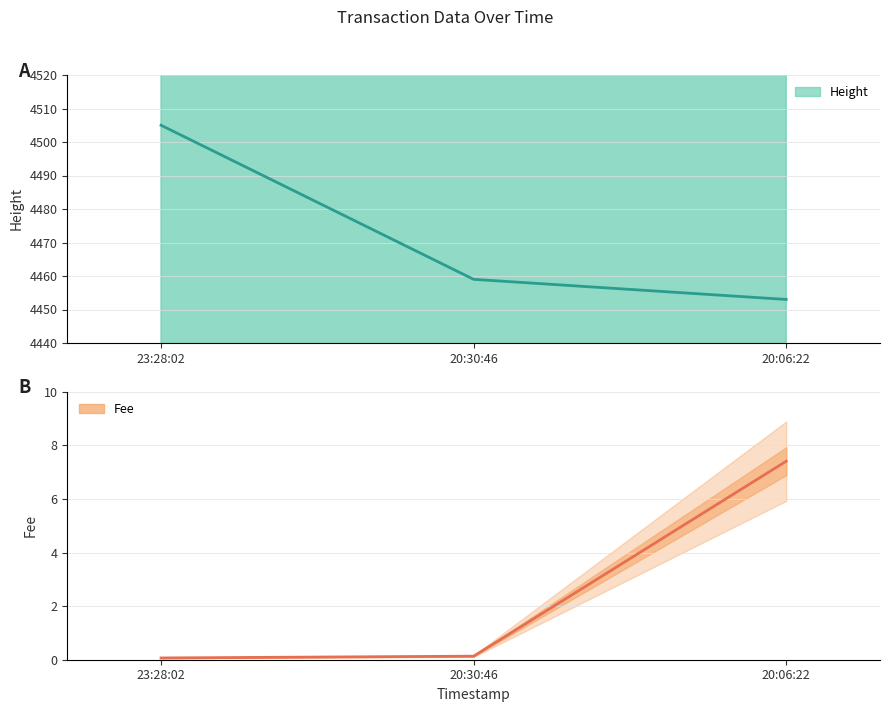

Does the chart display data point markers on the line(s)?

No